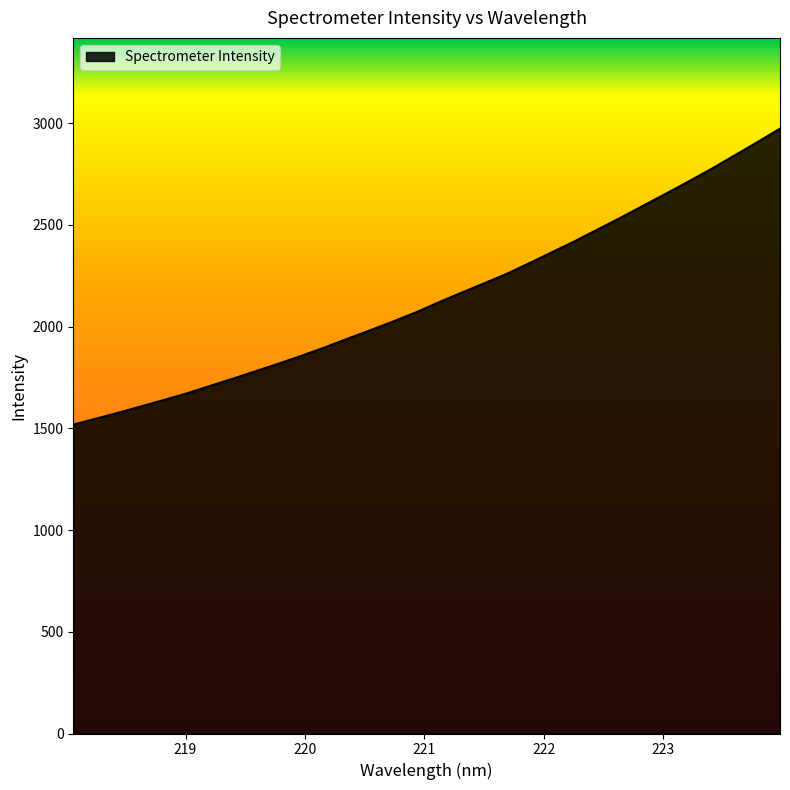

What is the maximum value shown in the chart?

2973.8